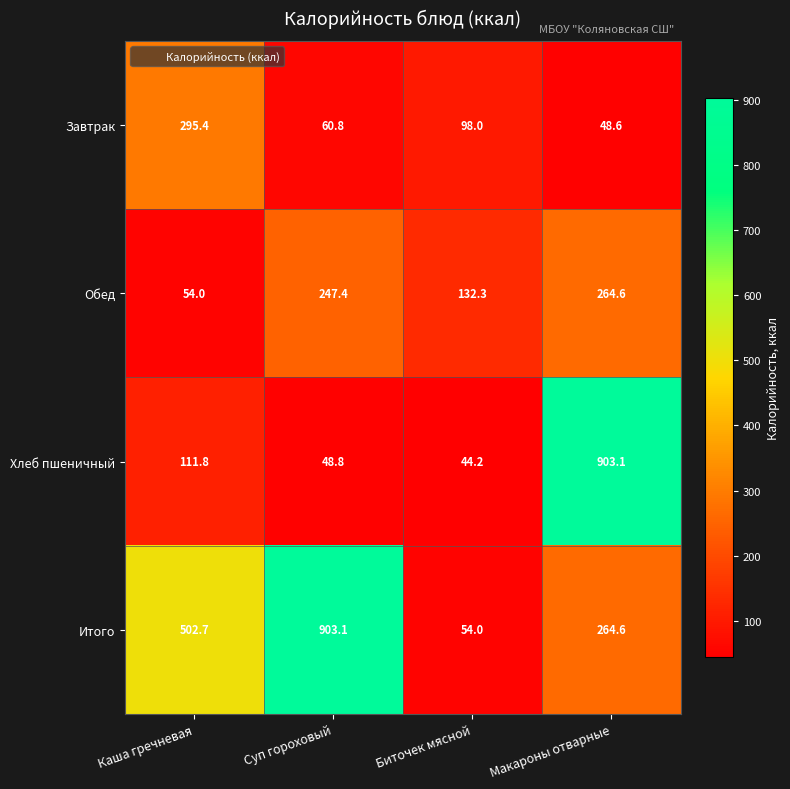

What is the difference between the second highest and second lowest values in the Итого series?

238.1